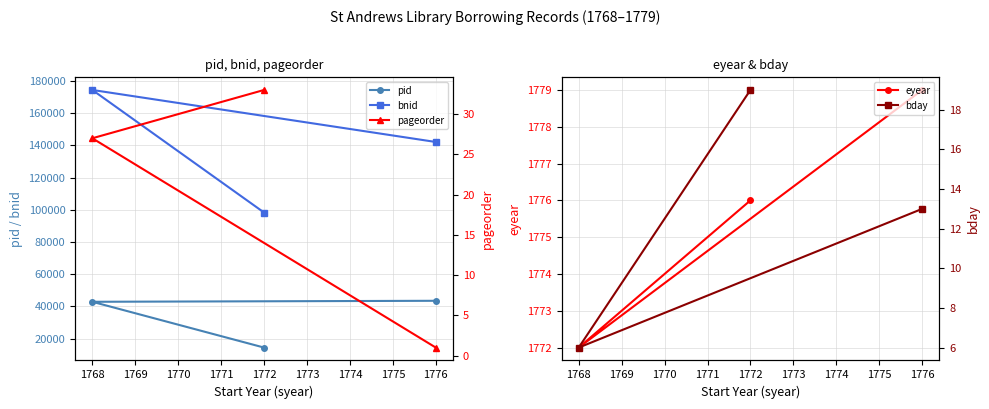

Which series has the largest range (max minus min)?

bnid